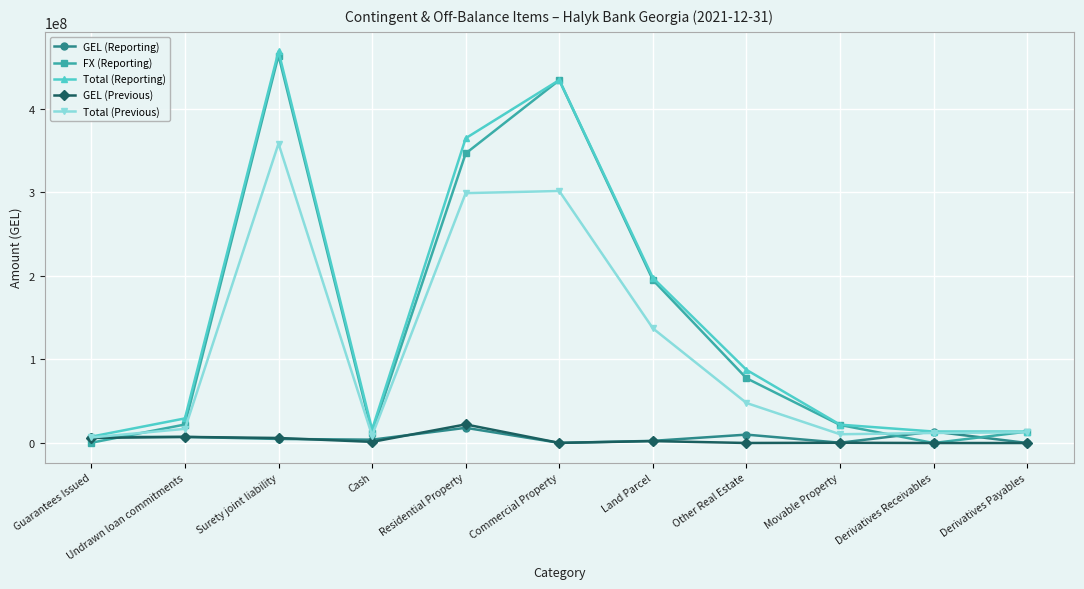

Does the chart display data point markers on the line(s)?

Yes